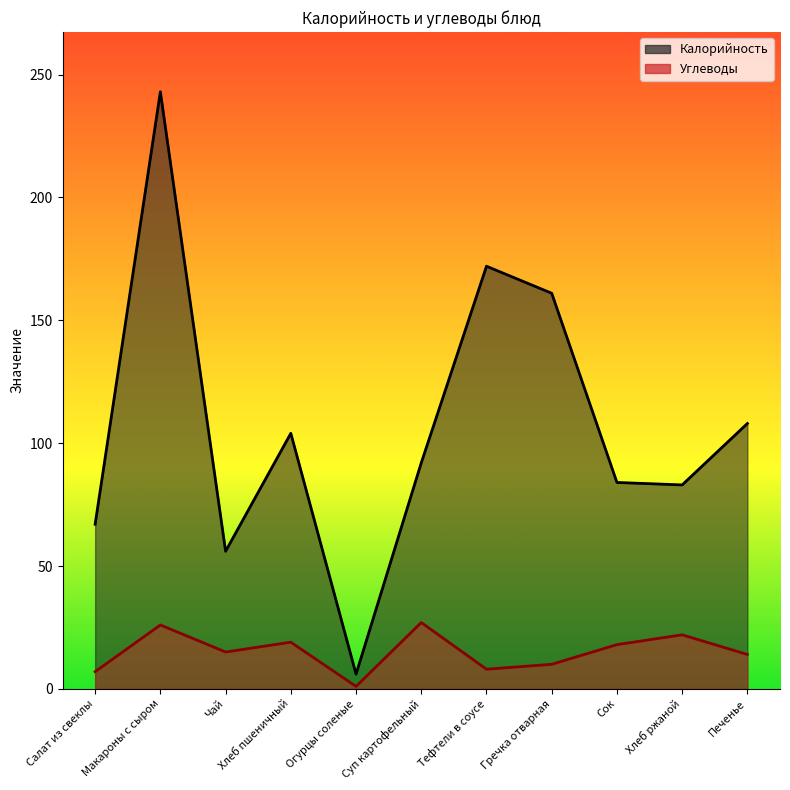

What is the lowest value of the Углеводы series?

1